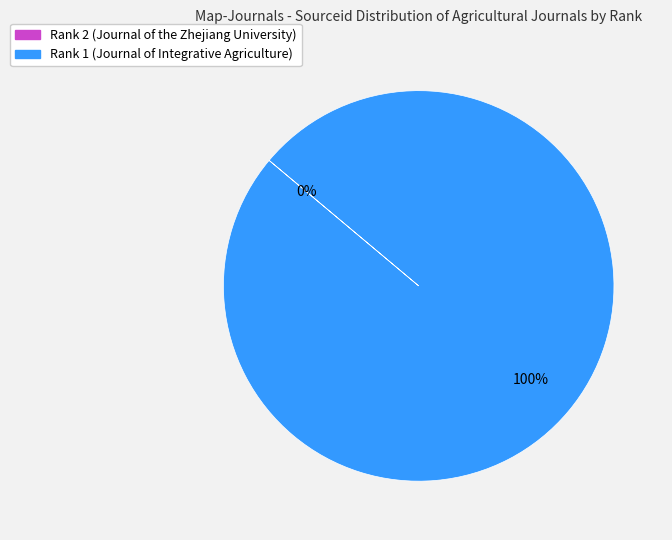

To the nearest percent, what percentage of the pie is Rank 1 (Journal of Integrative Agriculture)?

100%